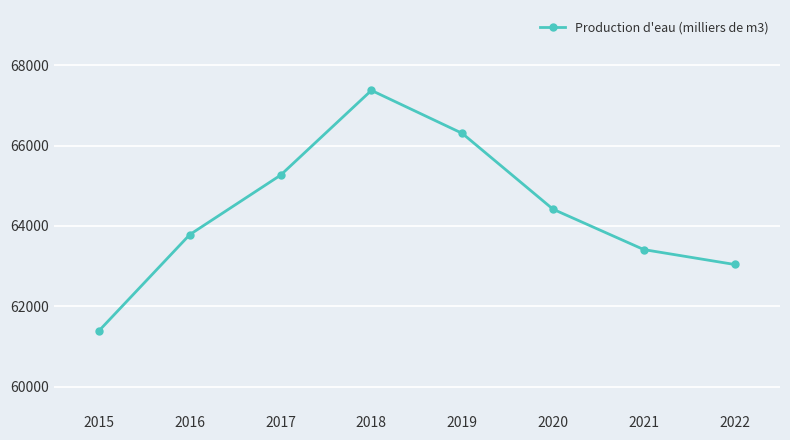

Which category has the lowest value across all series?

2015